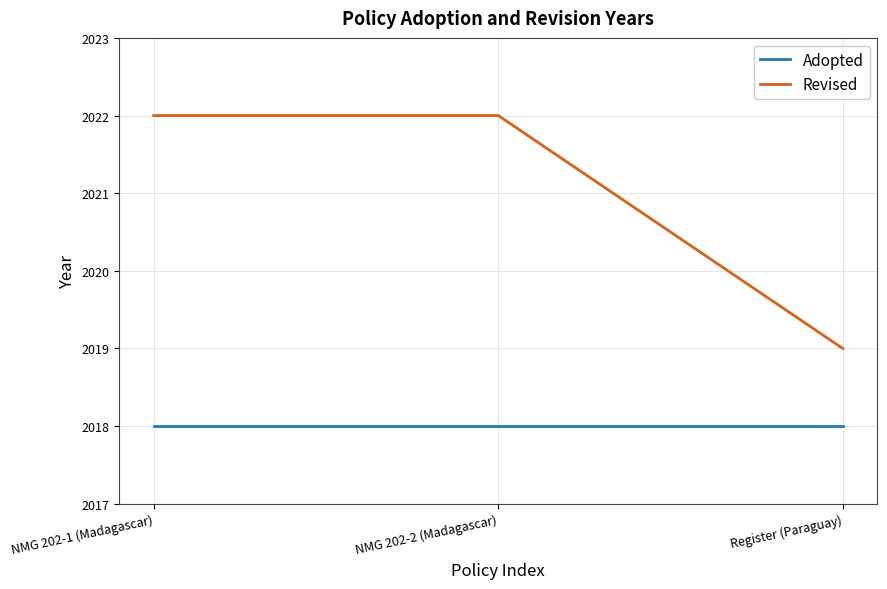

What is the smallest value displayed?

2018